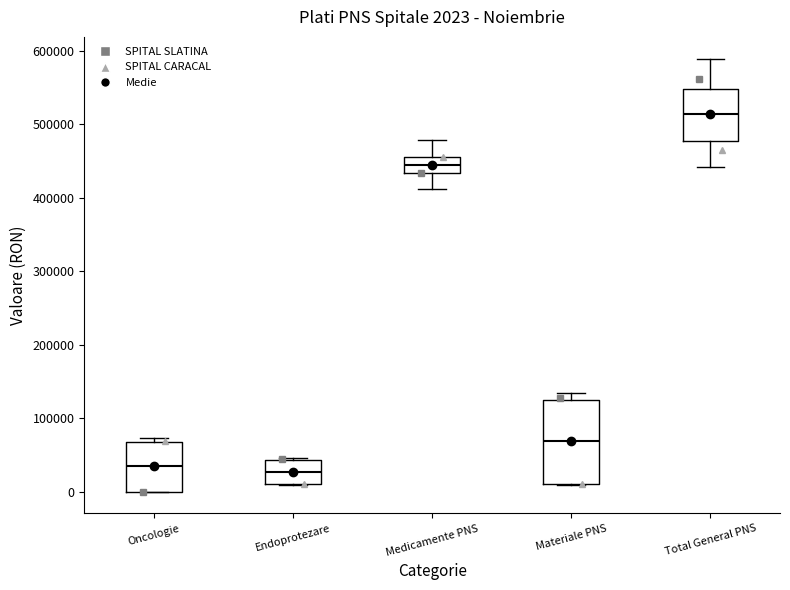

Which box has the highest median line?

Total General PNS